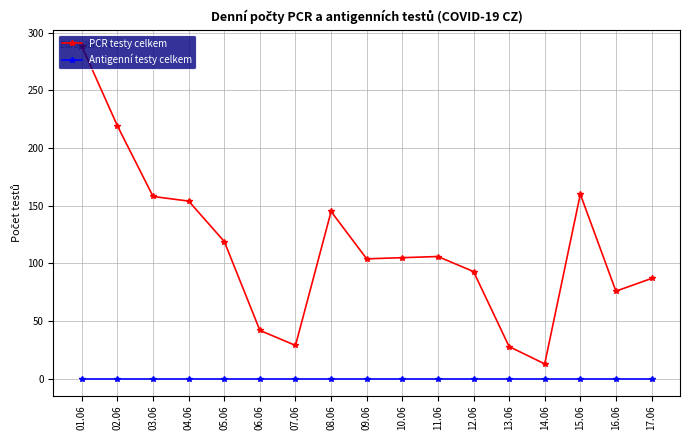

How many categories are shown in the chart?

17